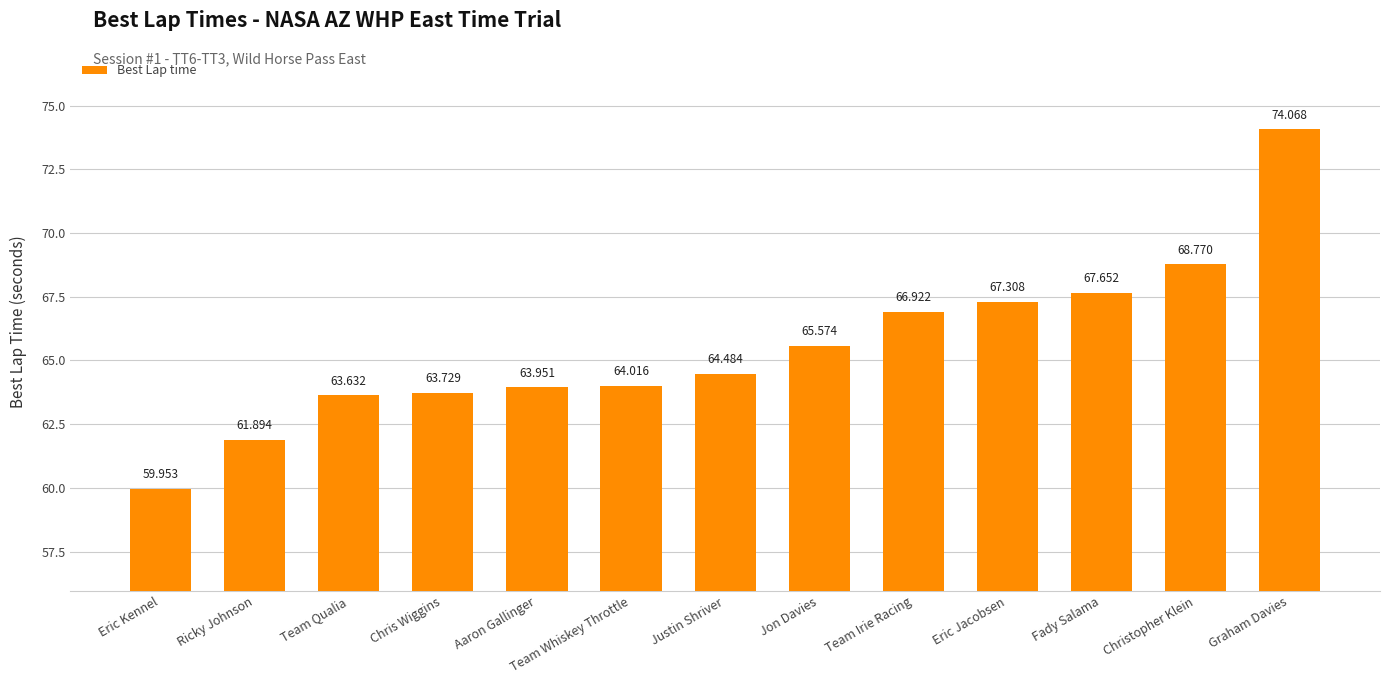

List the labels in order of value, smallest first.

Eric Kennel, Ricky Johnson, Team Qualia, Chris Wiggins, Aaron Gallinger, Team Whiskey Throttle, Justin Shriver, Jon Davies, Team Irie Racing, Eric Jacobsen, Fady Salama, Christopher Klein, Graham Davies